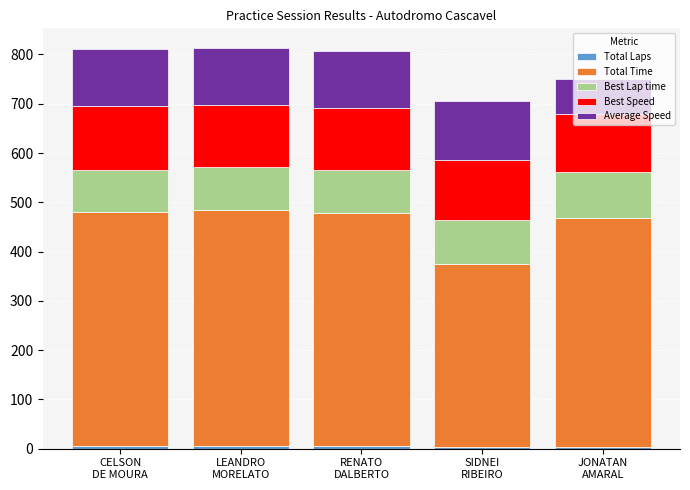

What position from the right is SIDNEI
RIBEIRO?

2